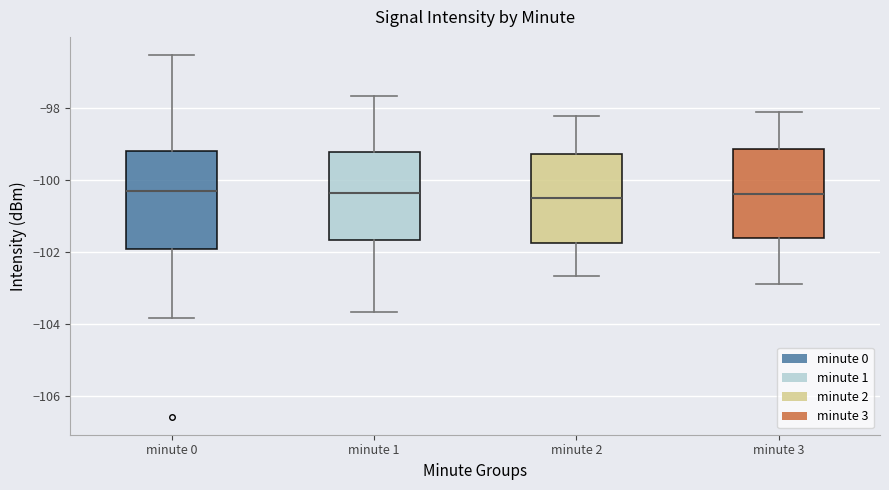

Where does the lower whisker of the box for minute 2 end on the y-axis? The values are not printed on the chart, so give them approximately, as read against the axis.

-102.6